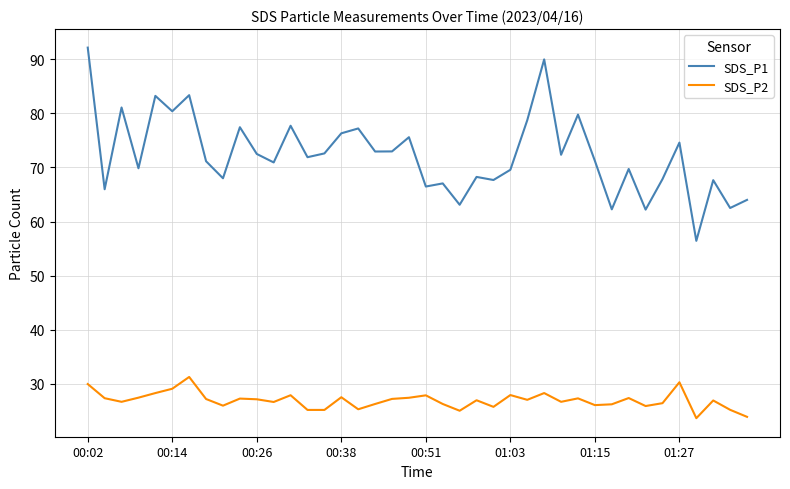

What is the maximum value for SDS_P1?

92.2